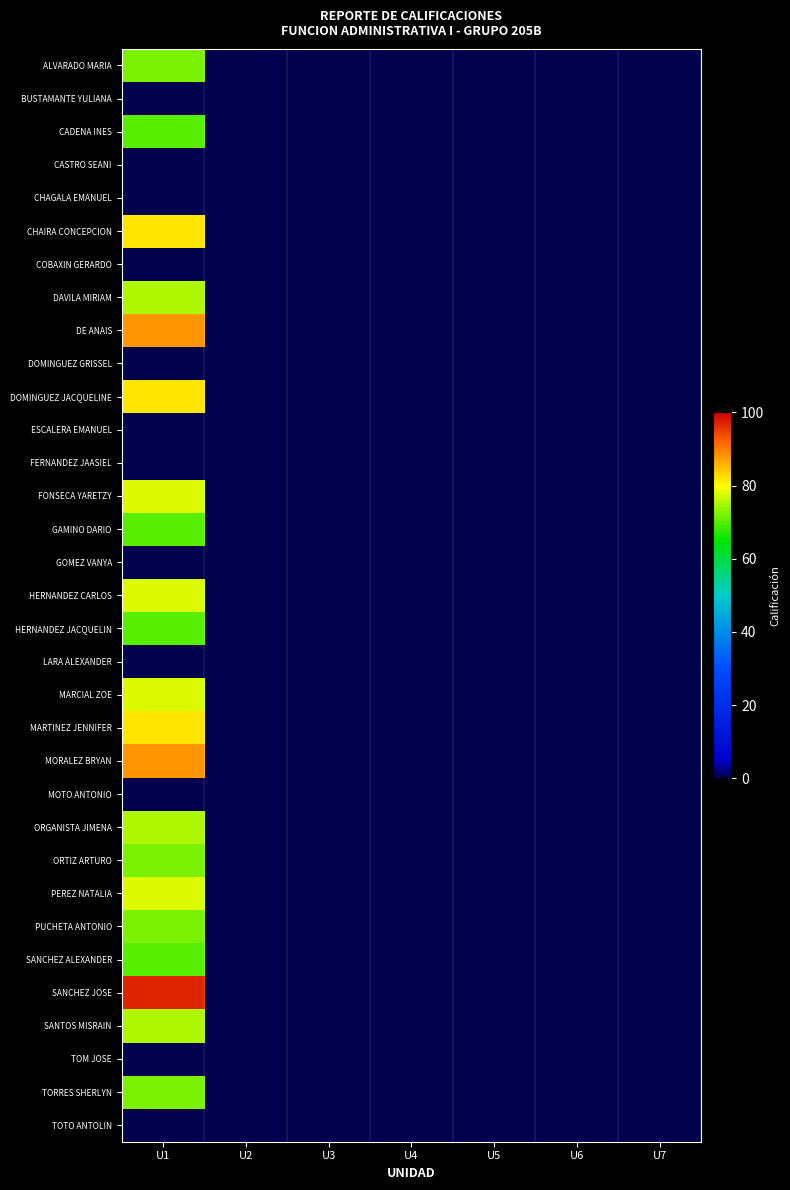

At which category is the sum across all series the highest?

U1